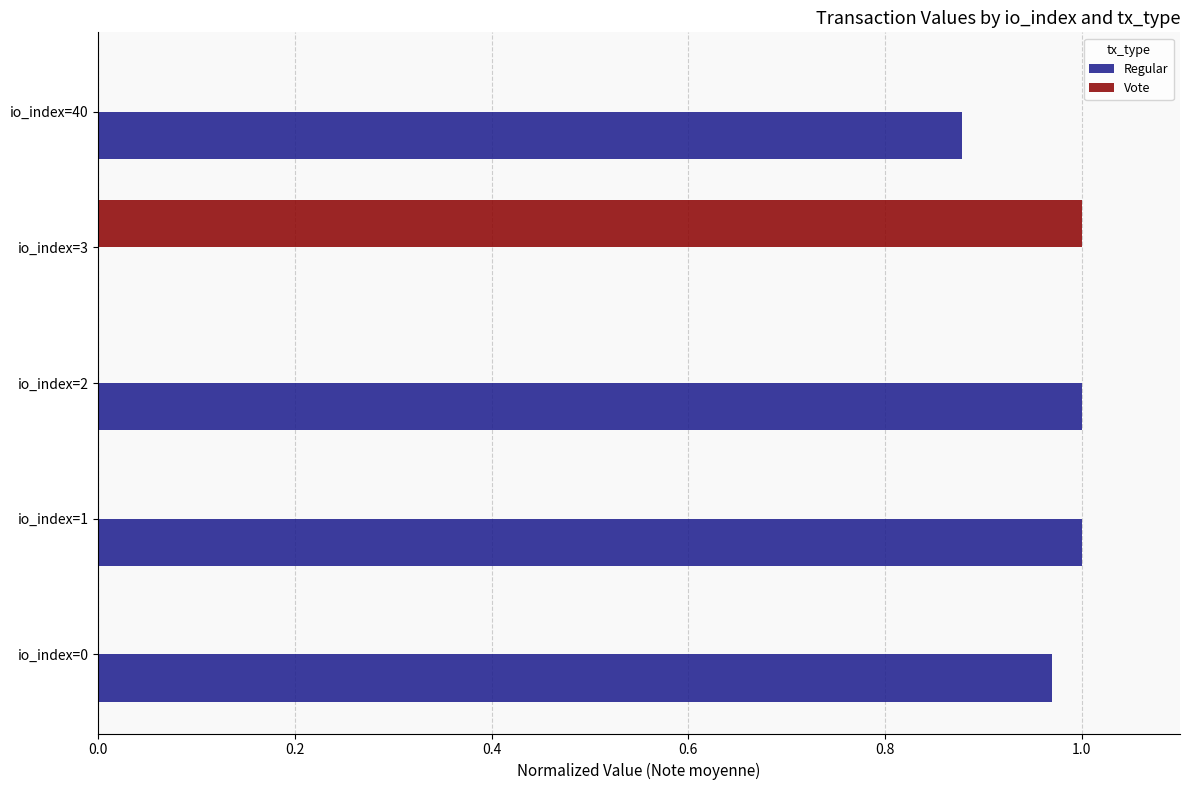

True or false: Regular has a value of 0.4 at io_index=1.

False